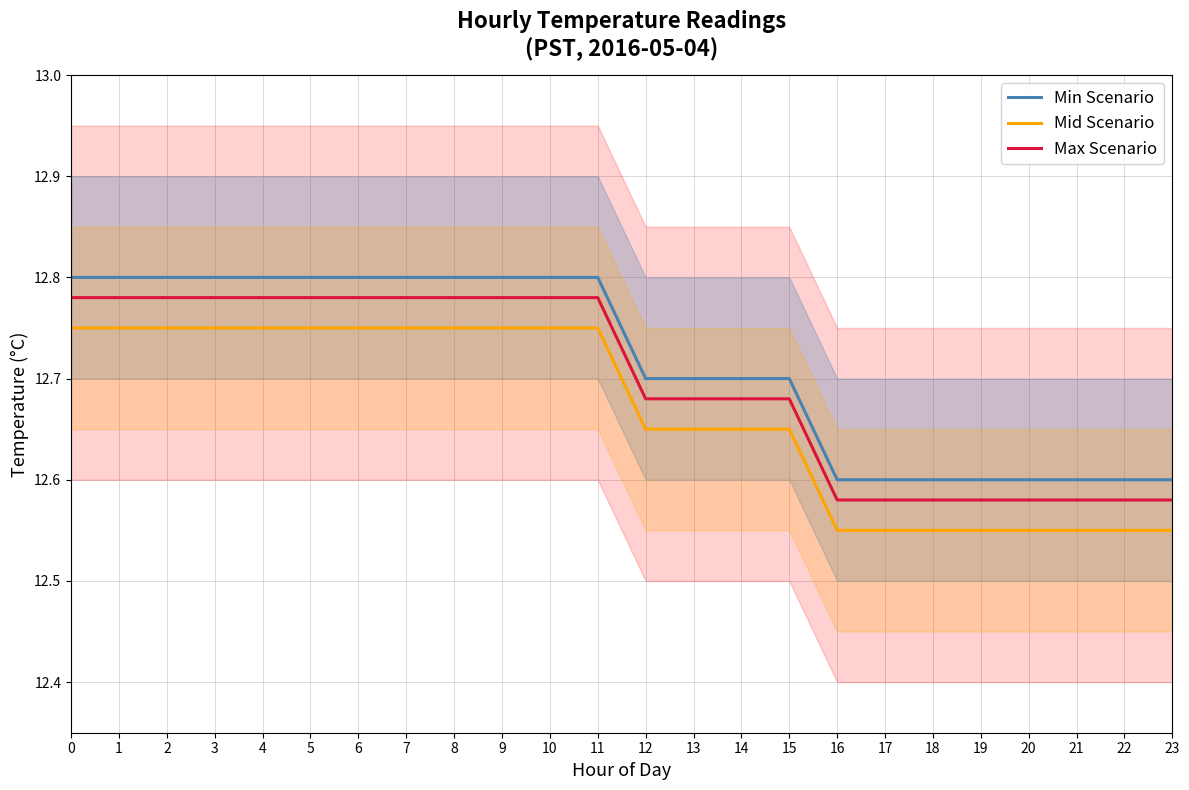

What are all the series names shown in the legend?

Min Scenario, Mid Scenario, Max Scenario